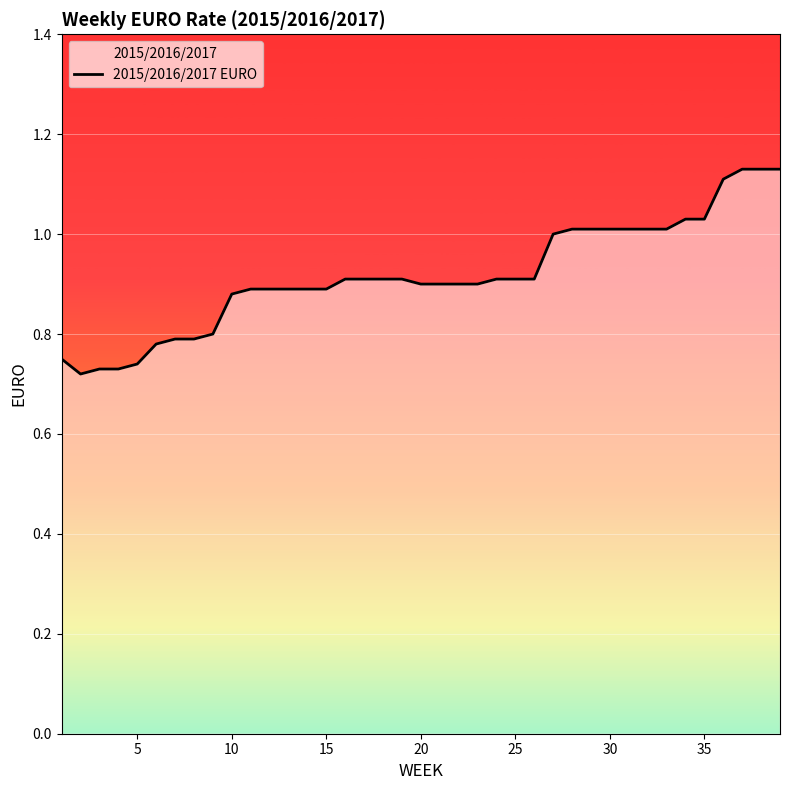

How many lines are shown in the chart?

1